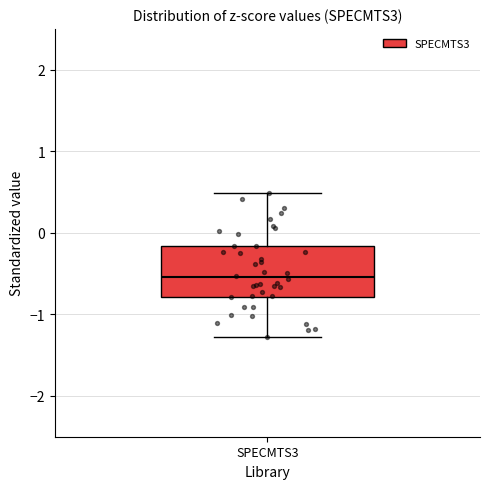

Where is the upper edge of the box for SPECMTS3 on the y-axis? The values are not printed on the chart, so give them approximately, as read against the axis.

-0.2